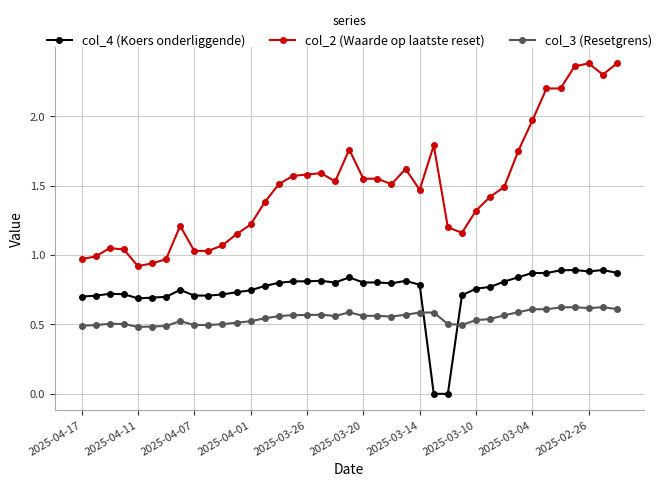

What is the sum of all col_4 (Koers onderliggende) values?

29.0